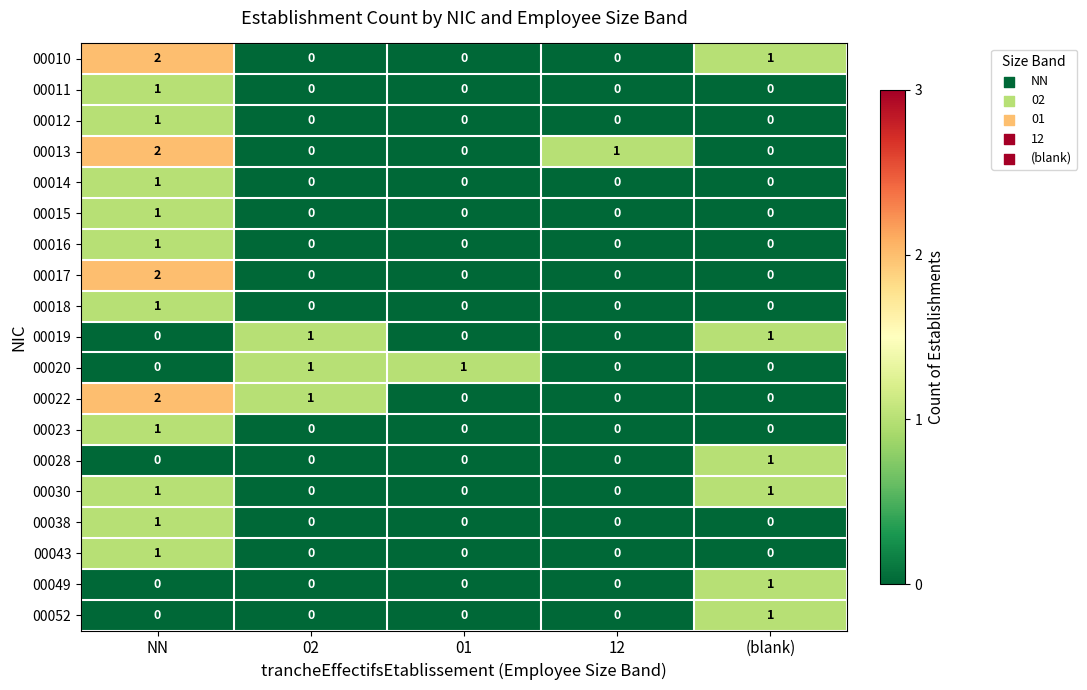

True or false: 00028 has a value of 0 at 02.

True